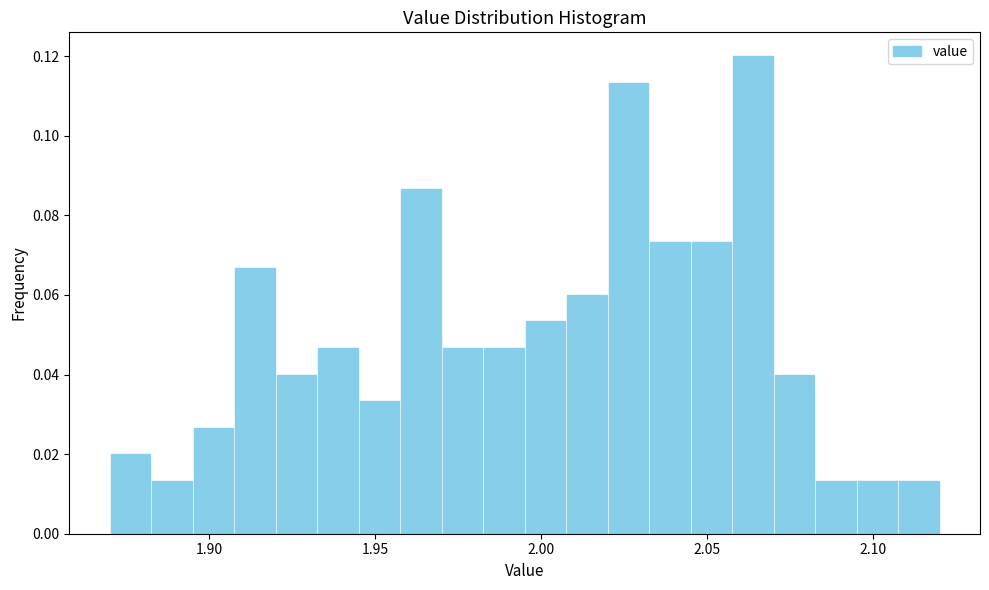

Around what value on the x-axis is the tallest bar? Give the approximate position of its centre, as read against the axis.

2.065